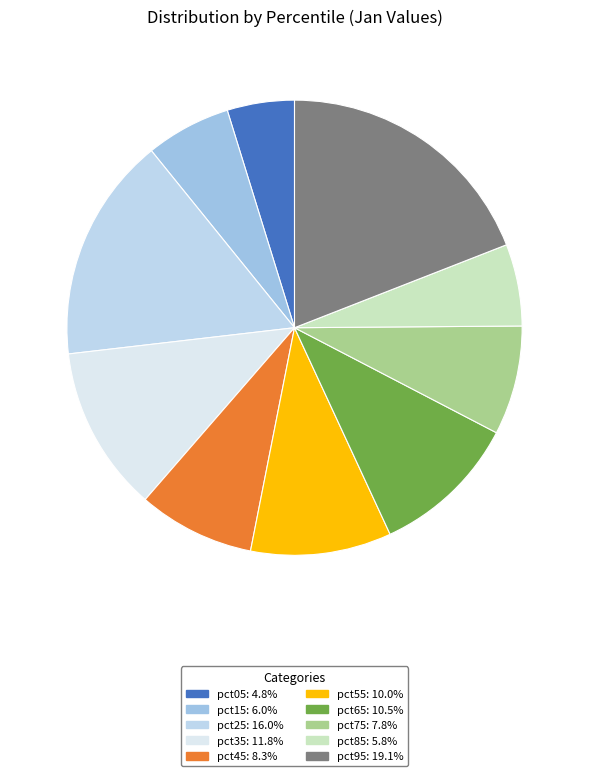

Count the number of slices in the pie.

10